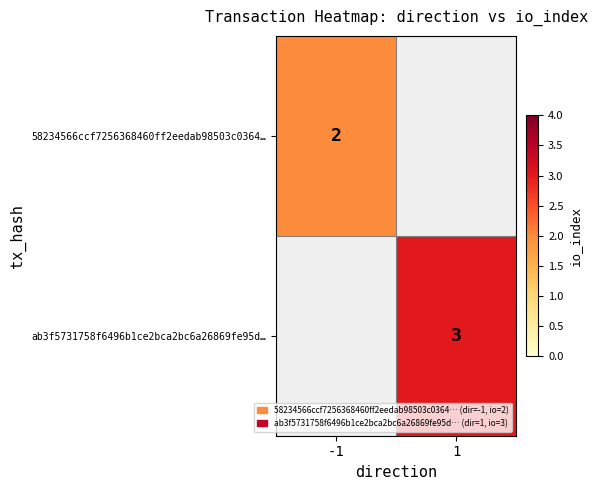

The value of 58234566ccf7256368460ff2eedab98503c0364… at -1 is 2. True or false?

True